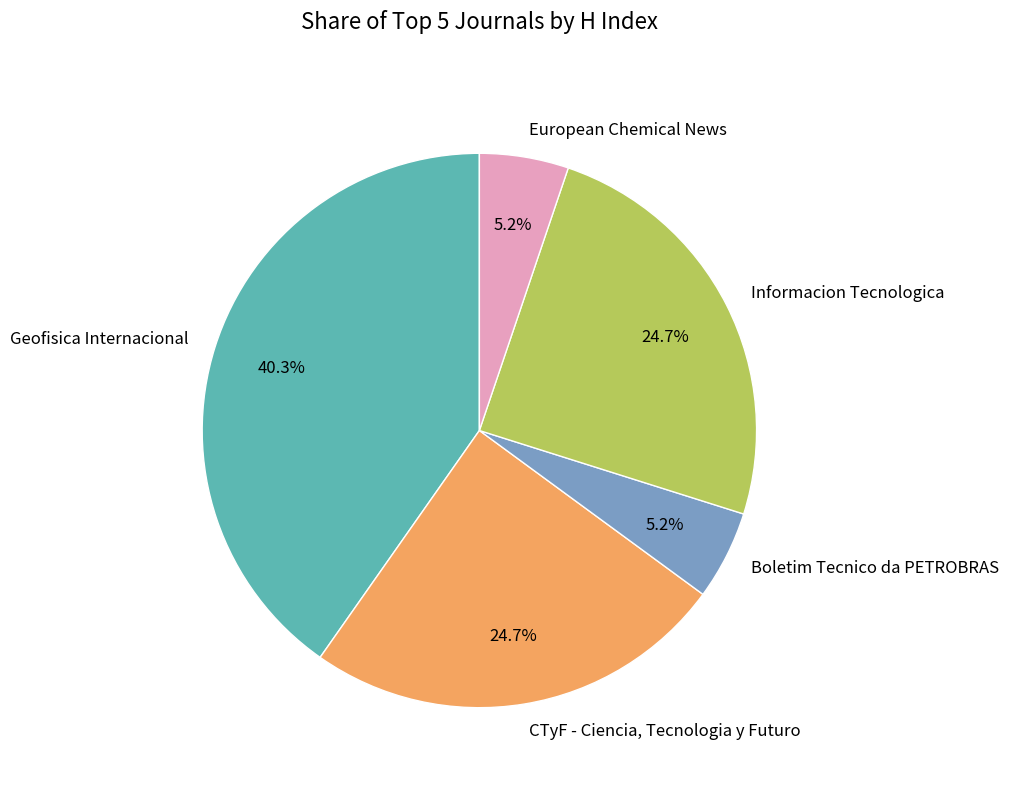

Is it true that Boletim Tecnico da PETROBRAS is 12% of the pie?

False